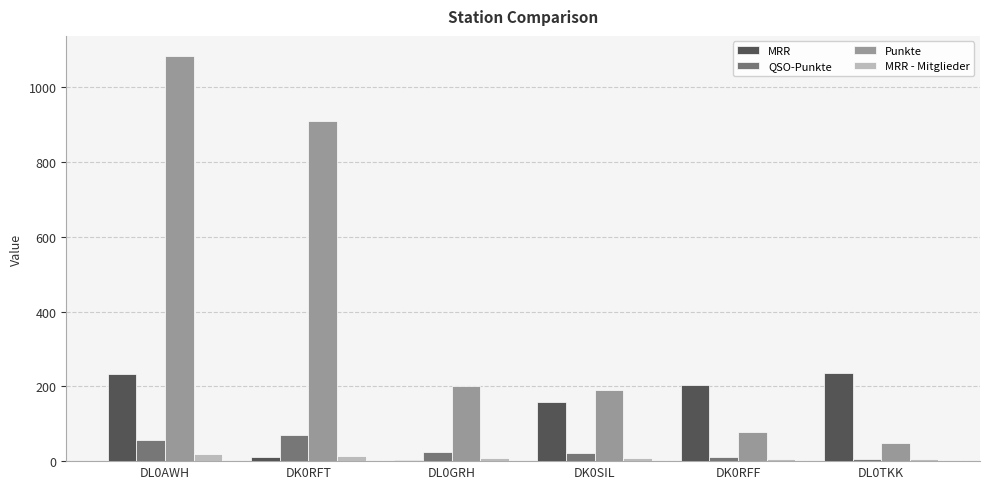

Which series changed the most between DL0AWH and DK0SIL?

Punkte